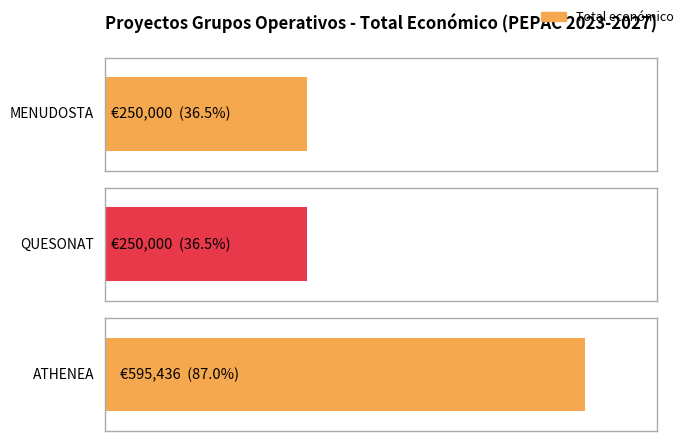

Which label corresponds to the largest value in the chart?

ATHENEA